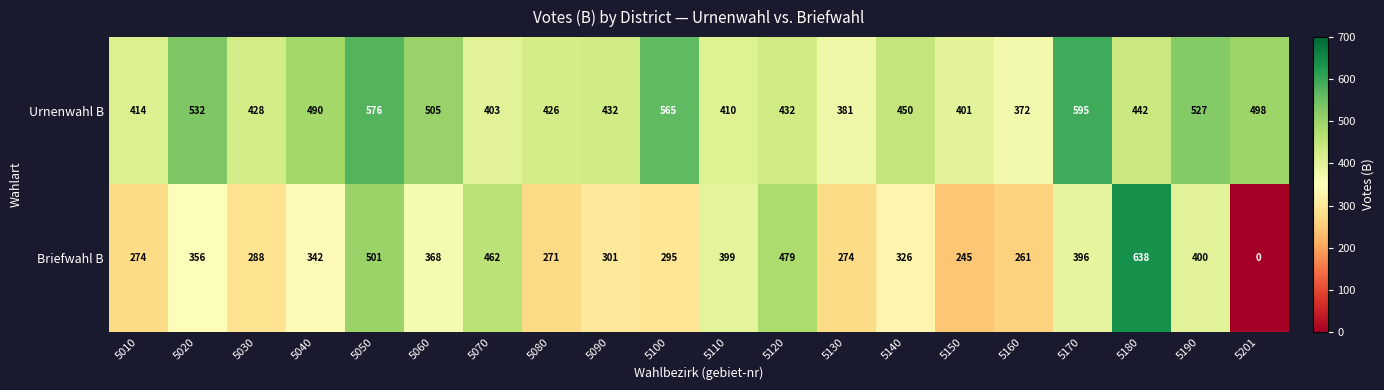

What is the total value across all series at 5120?

911